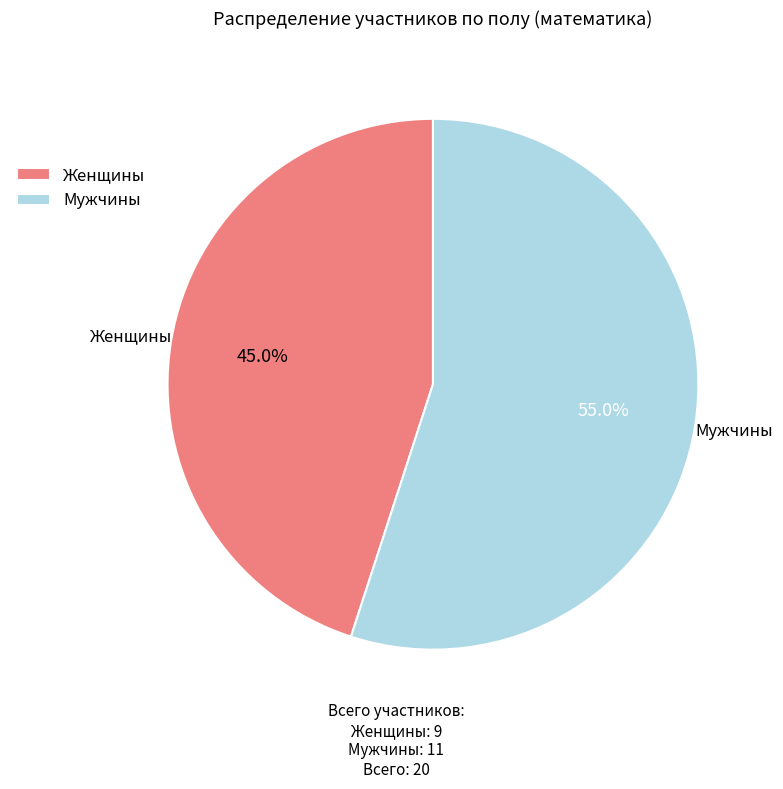

Rank the categories by value from highest to lowest.

Мужчины, Женщины